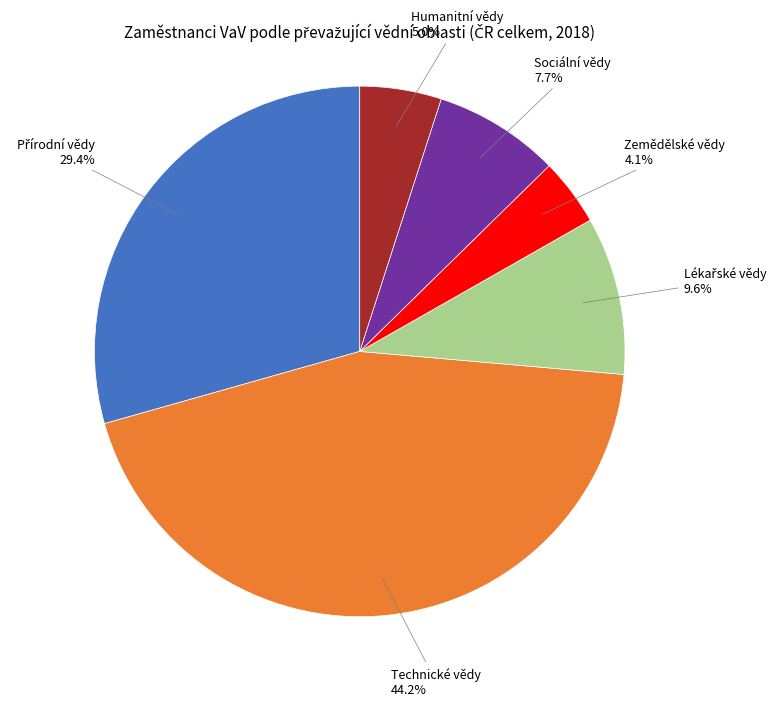

To the nearest percent, what is the combined percentage of Sociální vědy and Zemědělské vědy?

12%